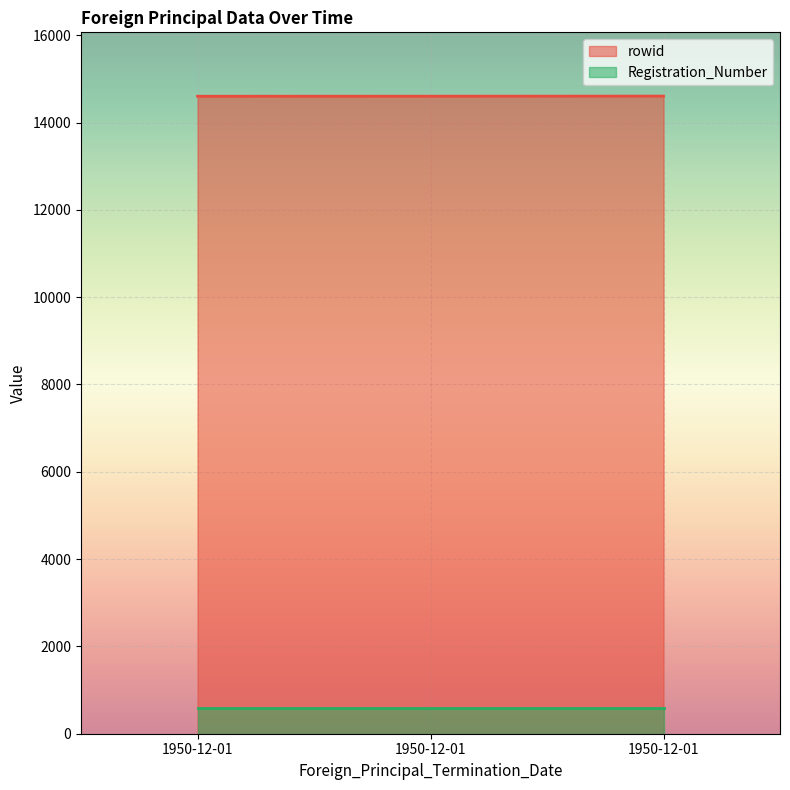

At which label is the value closest to 14604?

1950-12-01